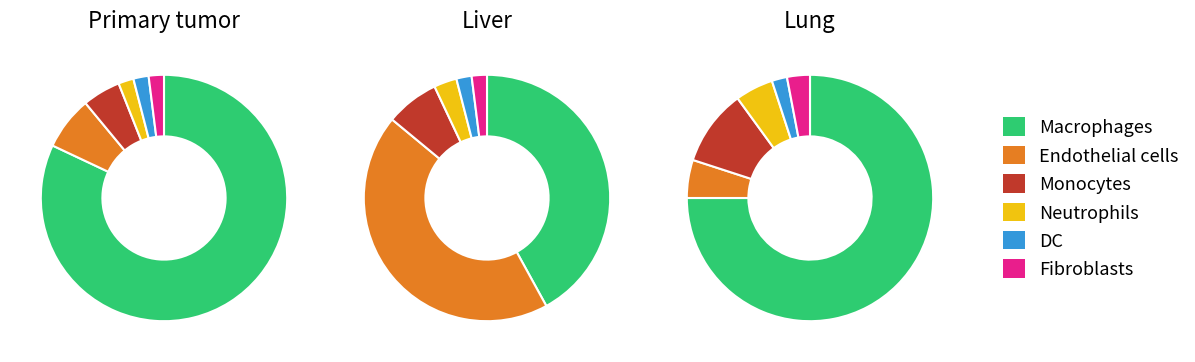

Does 7 account for over 50% of the chart?

No